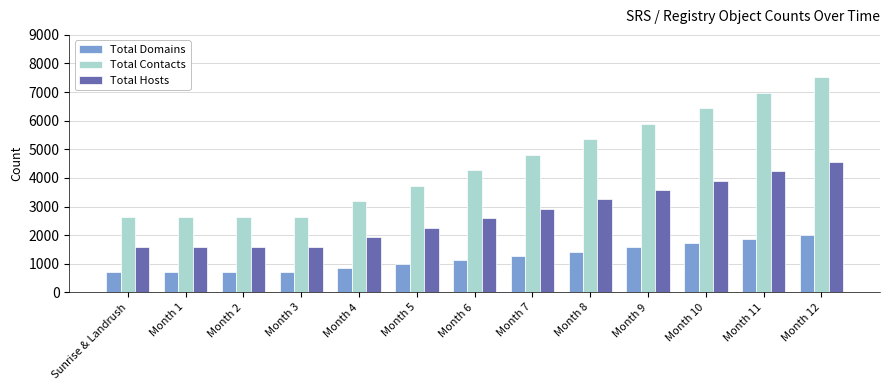

What is the approximate value of Total Domains at Month 4?

845